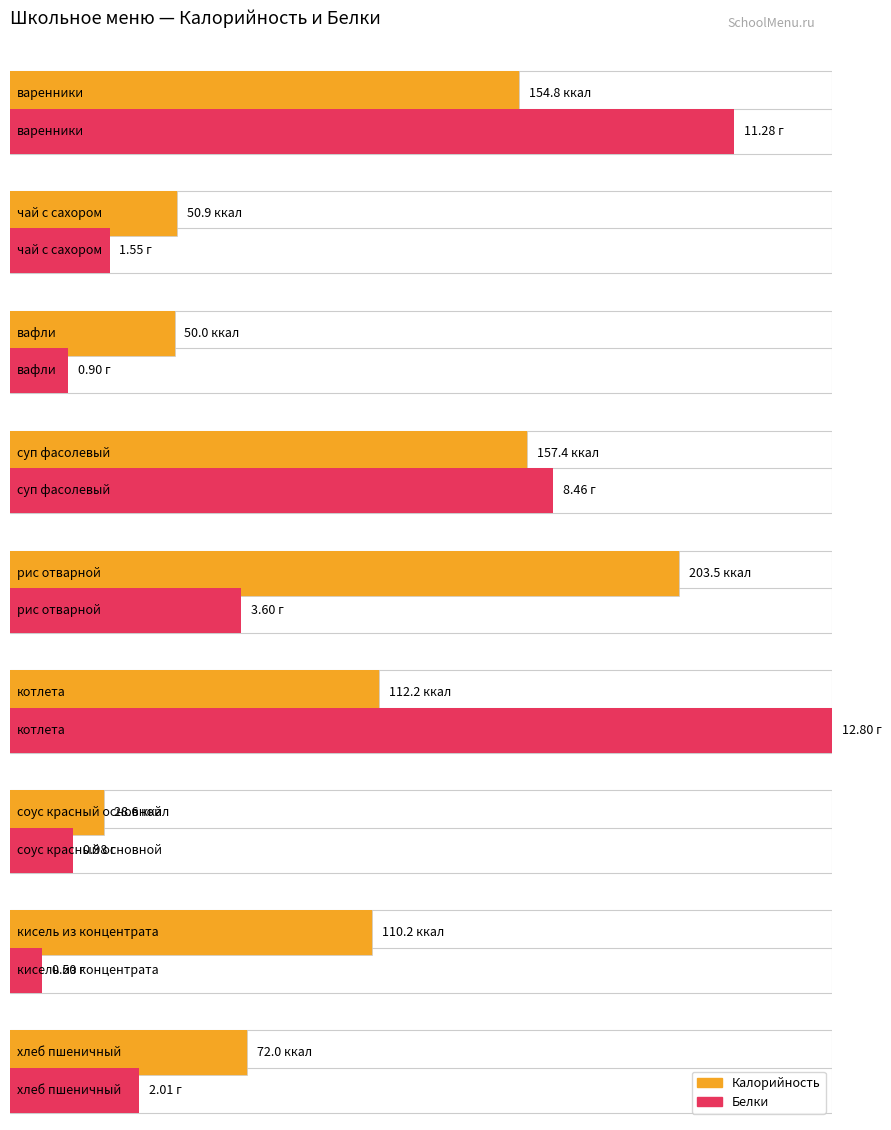

Read the Калорийность value at соус красный основной.

28.6